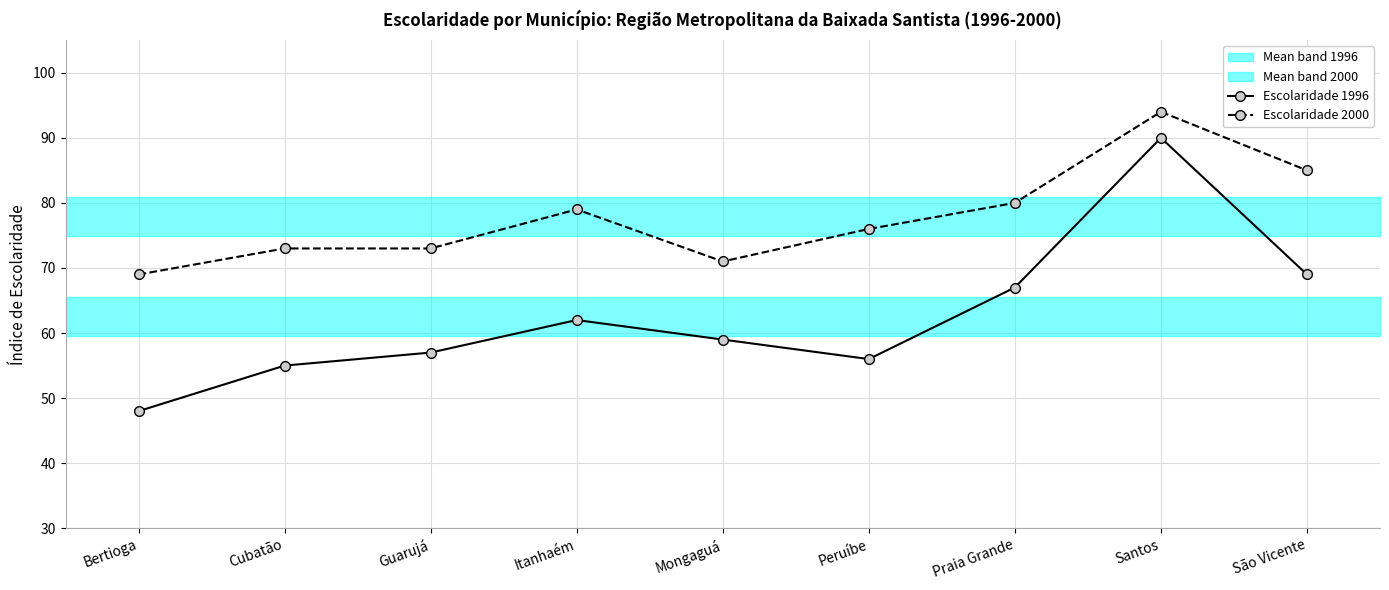

What is the difference between the highest and lowest values at Peruíbe?

20